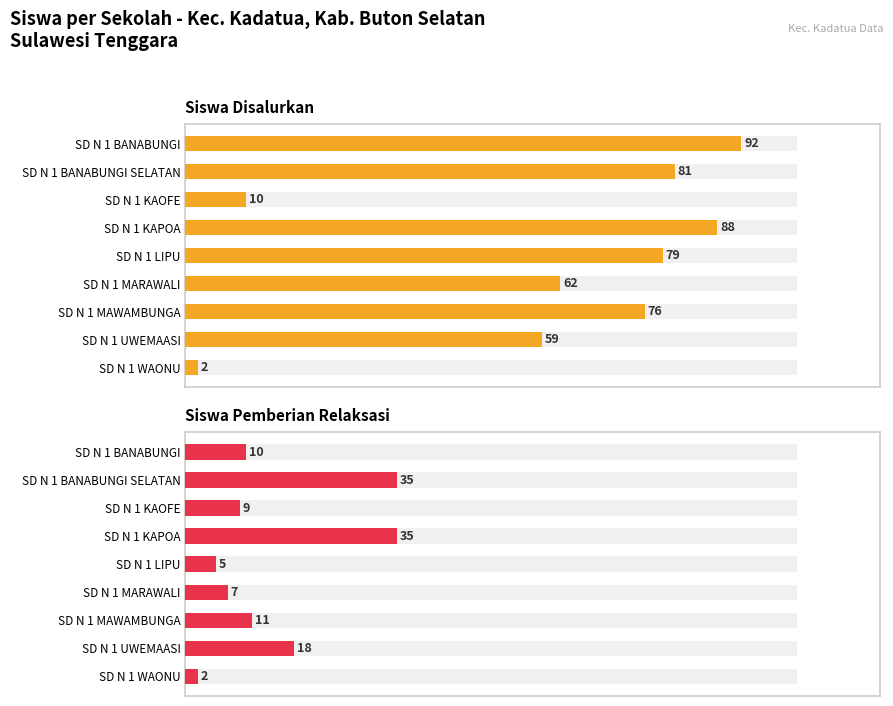

What are all the series names shown in the legend?

Siswa Disalurkan, Siswa Pemberian Relaksasi